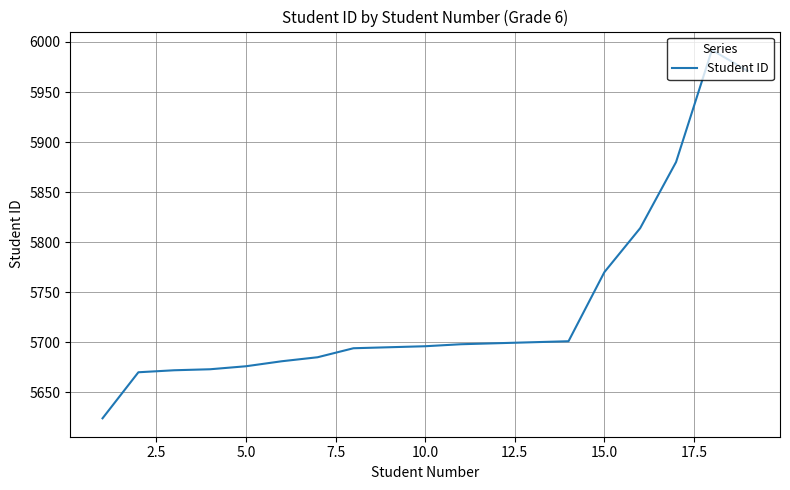

What is the greatest value displayed?

5992